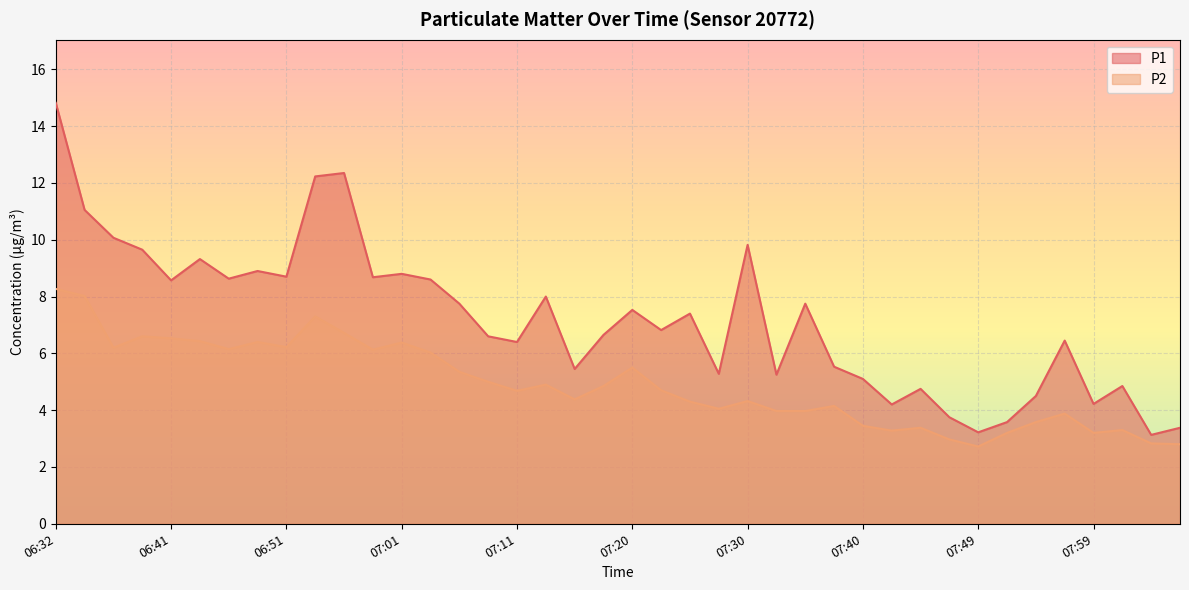

At how many categories does at least one series exceed 8?

15